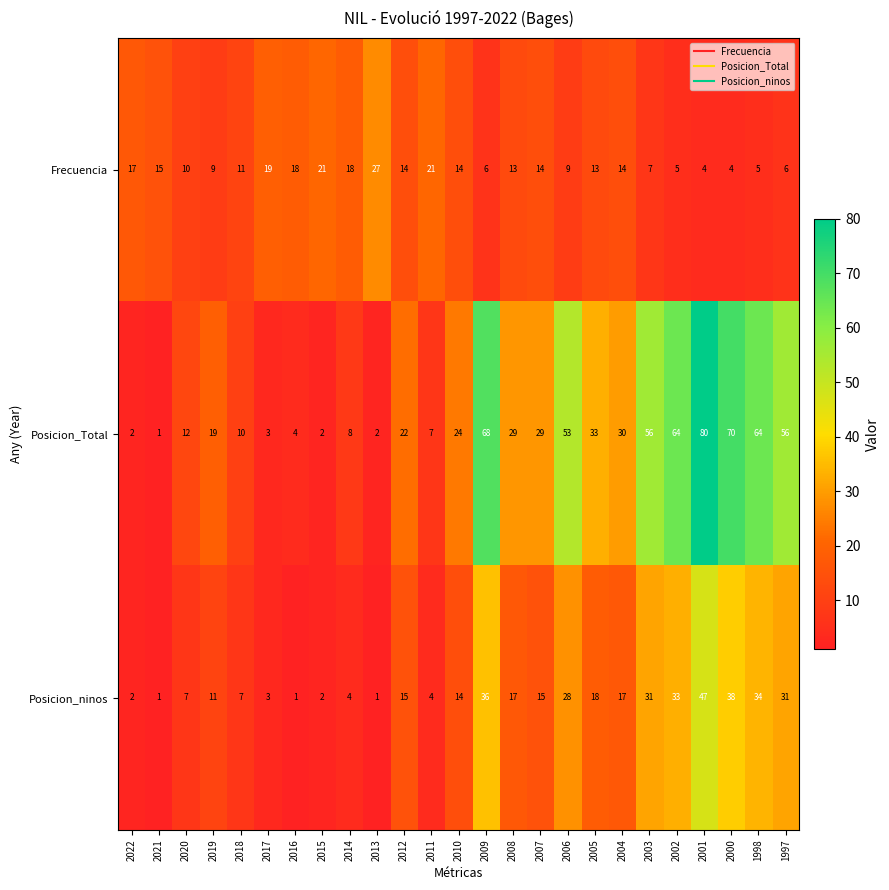

True or false: Posicion_ninos has a value of 47 at 2001.

True